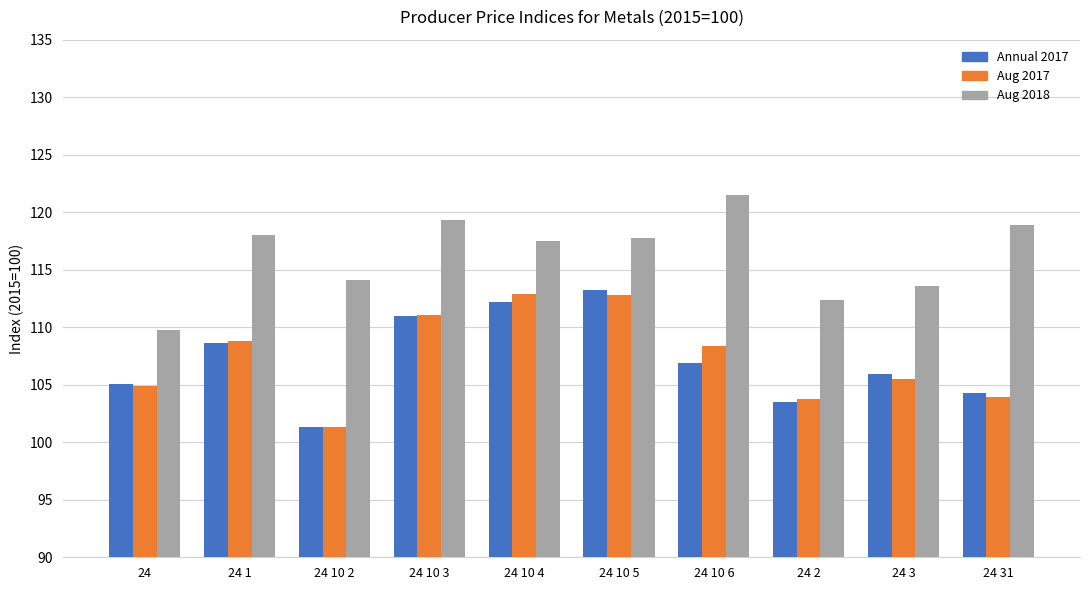

What is the difference between the highest and lowest values at 24 10 5?

5.0